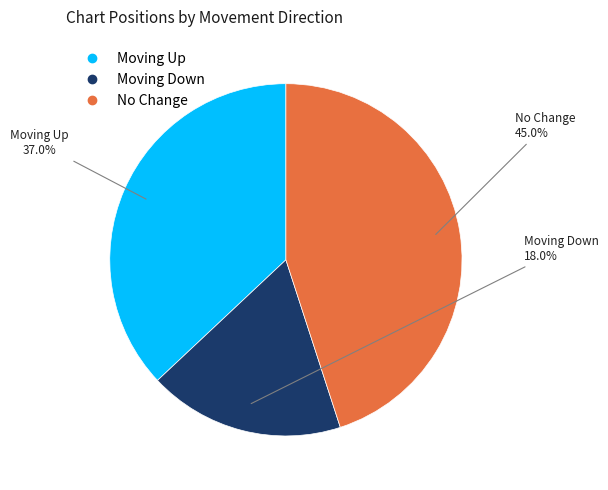

Is there any slice that represents more than half of the pie?

No